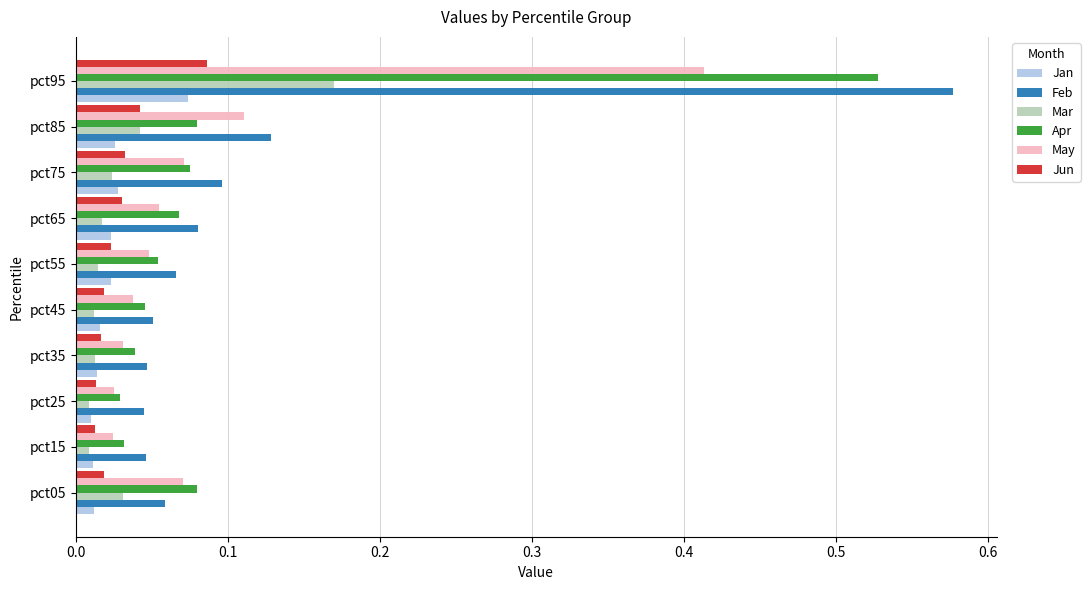

Which series has the largest total across all categories?

Feb